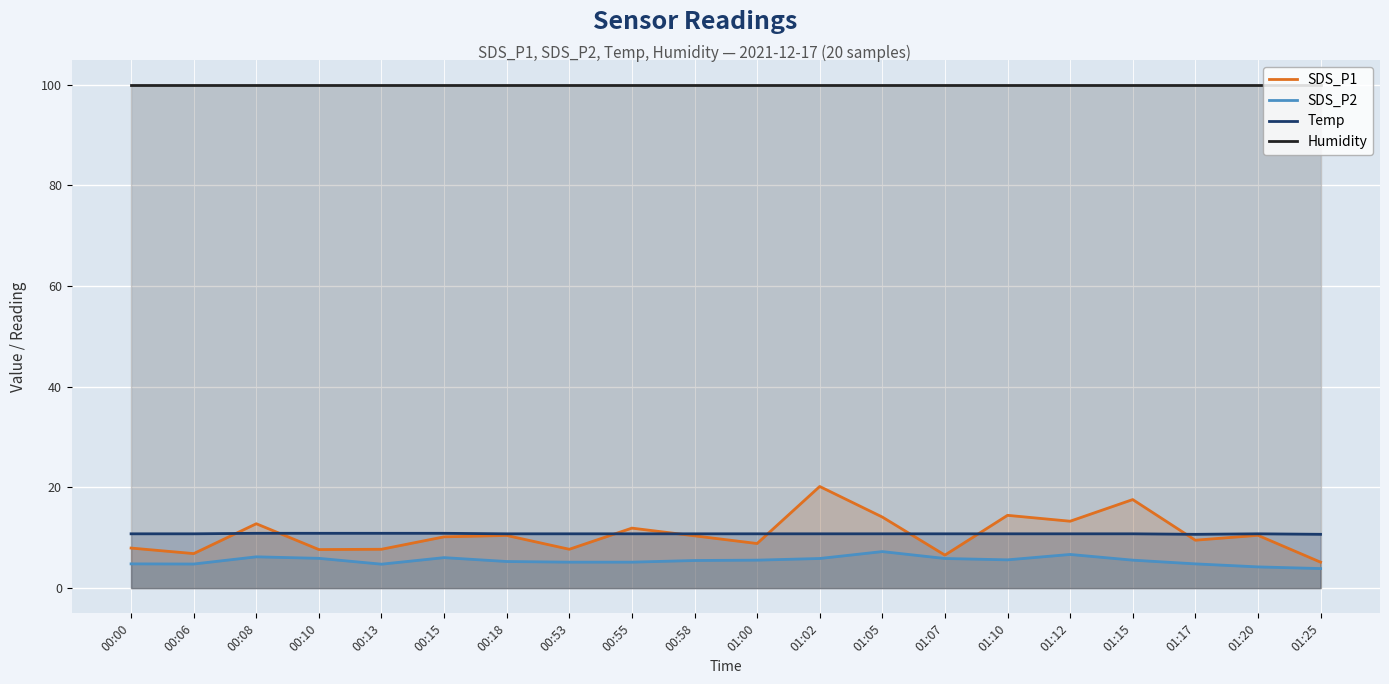

Rank the categories by Temp value from highest to lowest.

00:08, 00:10, 00:13, 00:15, 00:00, 00:06, 00:18, 00:53, 00:55, 00:58, 01:00, 01:02, 01:05, 01:07, 01:10, 01:12, 01:15, 01:20, 01:17, 01:25